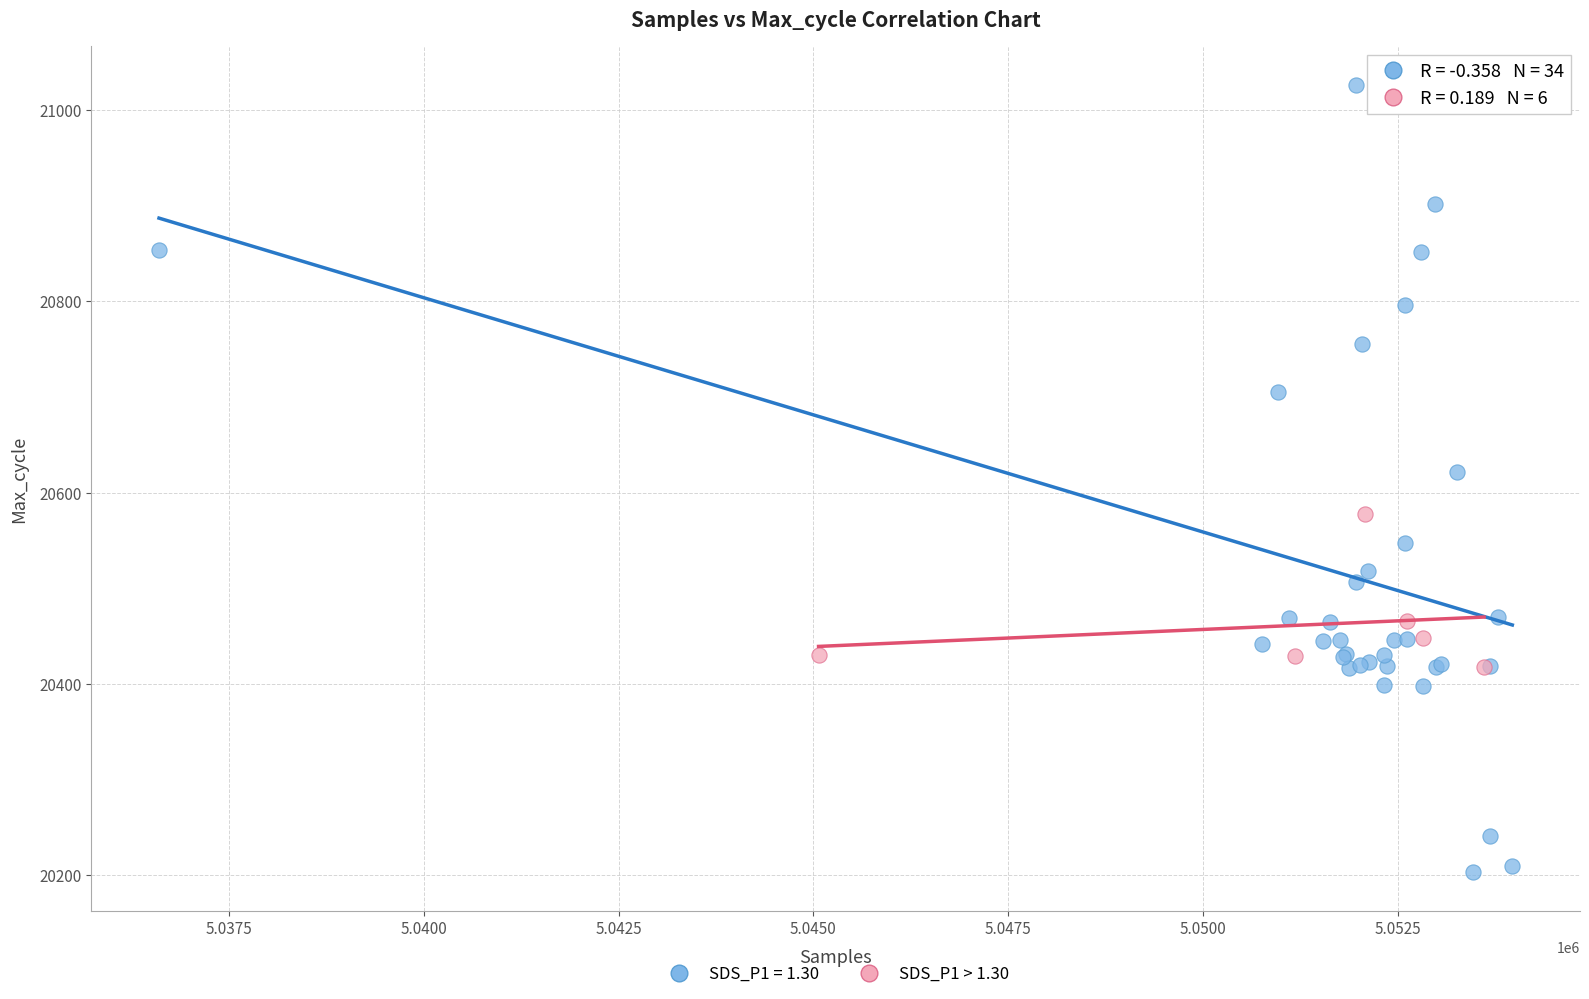

Which series has the largest Y range (max minus min)?

SDS_P1 = 1.30